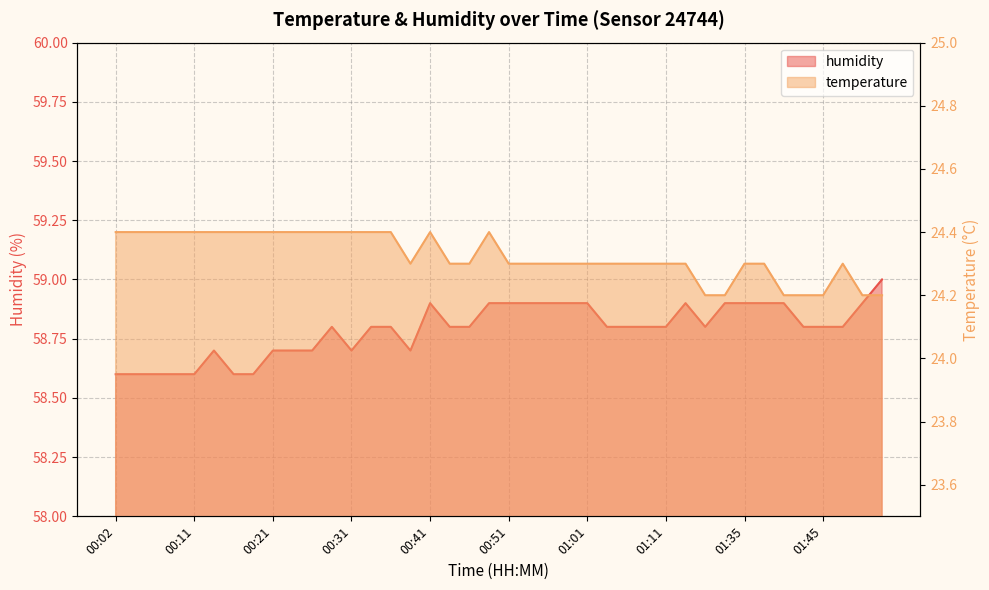

The value of temperature at 00:33 is 24.4. True or false?

True